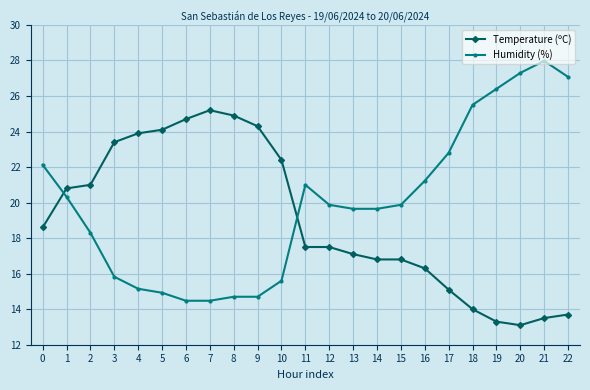

Between 15 and 21, which series saw the biggest shift?

Humidity (%)